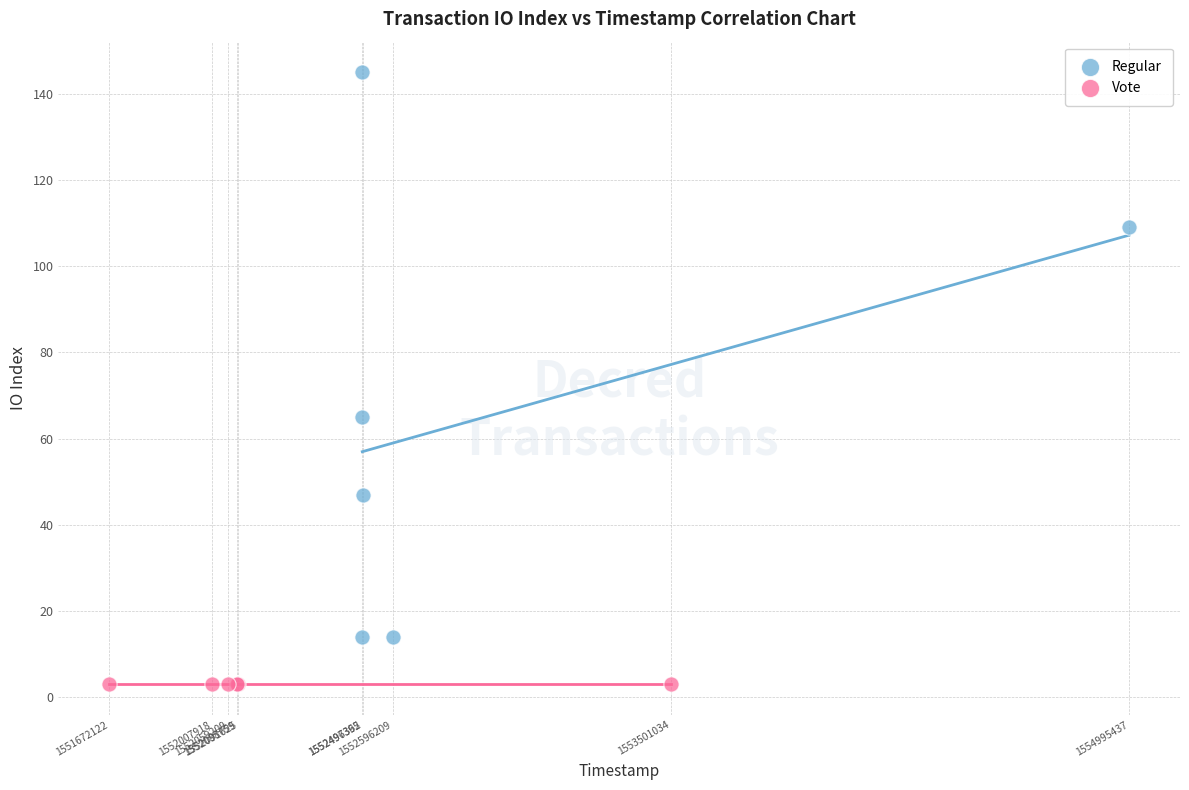

Which series reaches the maximum Y coordinate?

Regular